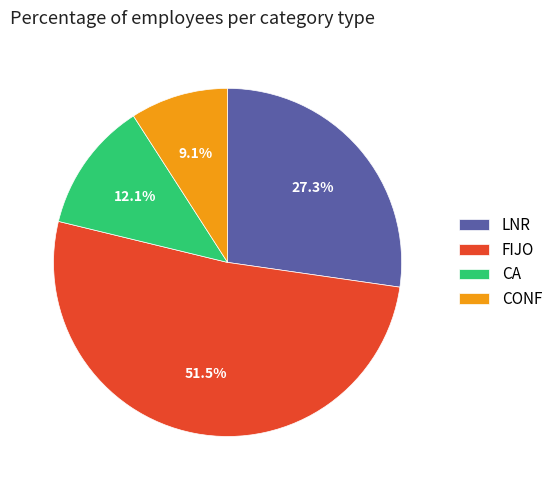

Is there a majority slice in this chart?

Yes